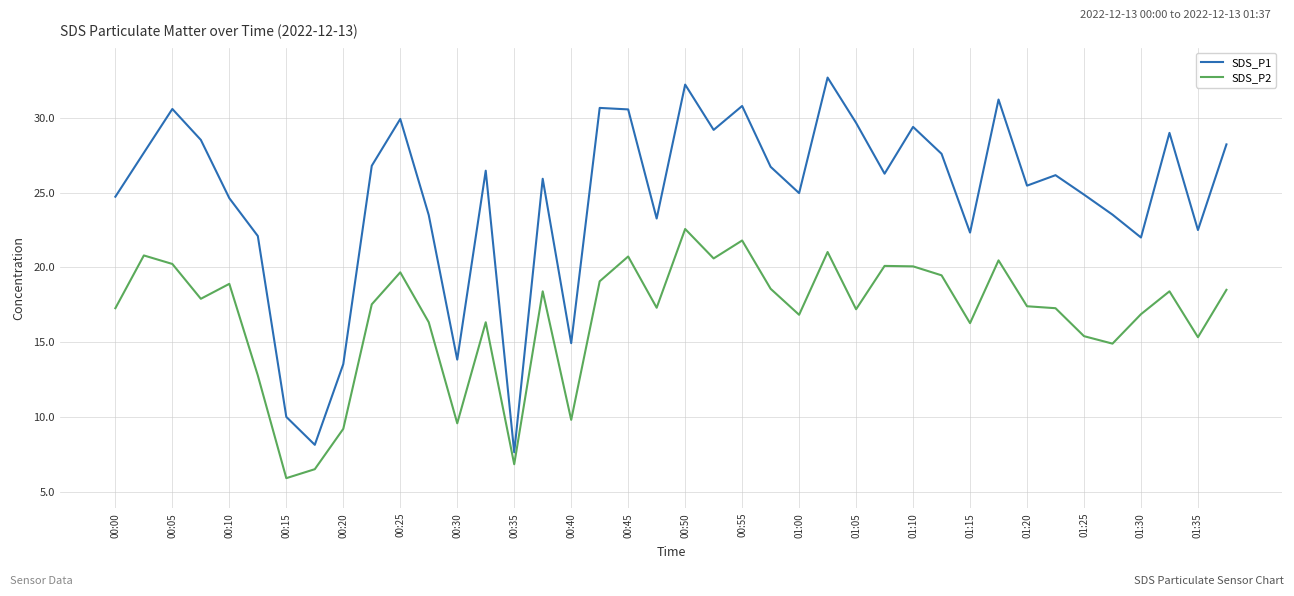

List the series in order of their overall mean, highest first.

SDS_P1, SDS_P2